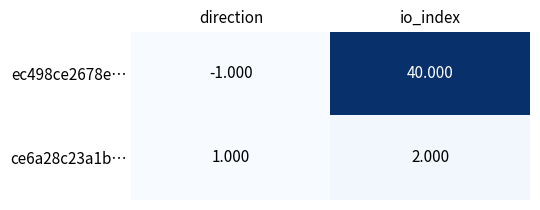

Which series changed the most between direction and io_index?

ec498ce2678e…